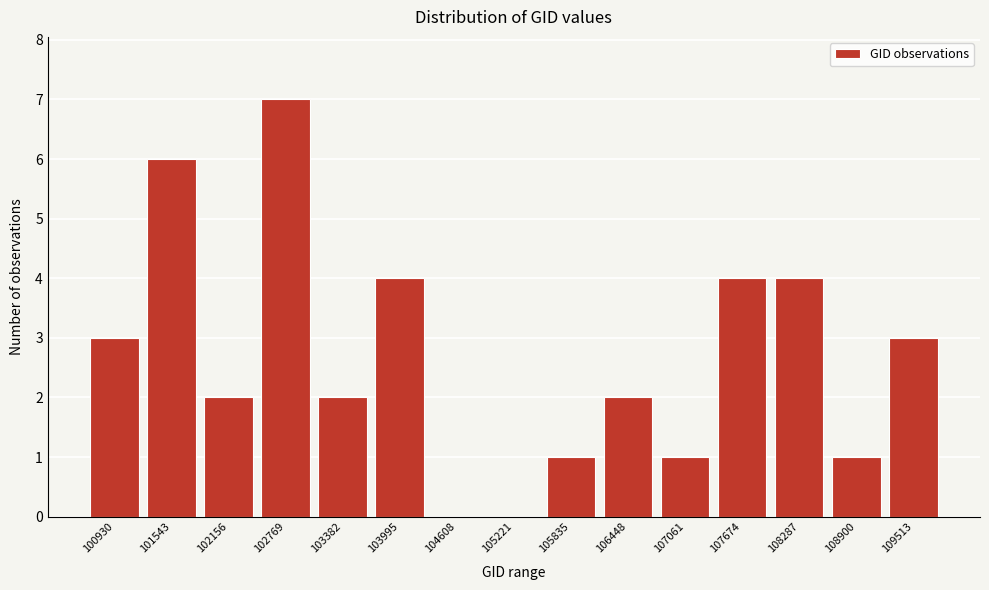

Reading right to left, list all the values displayed in this chart.

109513=3	108900=1	108287=4	107674=4	107061=1	106448=2	105835=1	105221=0	104608=0	103995=4	103382=2	102769=7	102156=2	101543=6	100930=3